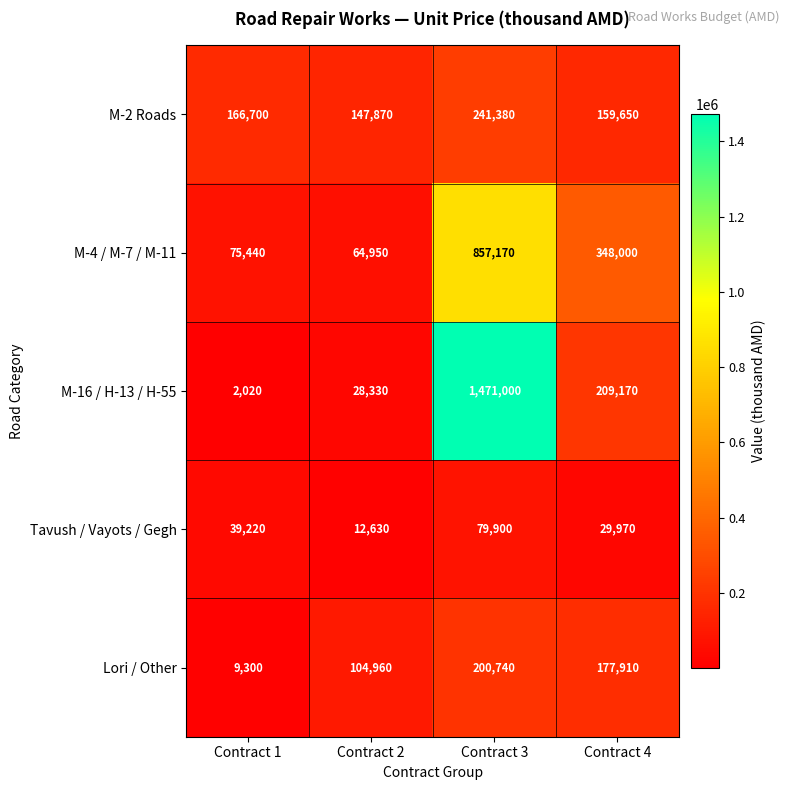

Which category has the highest value across all series?

Contract 3